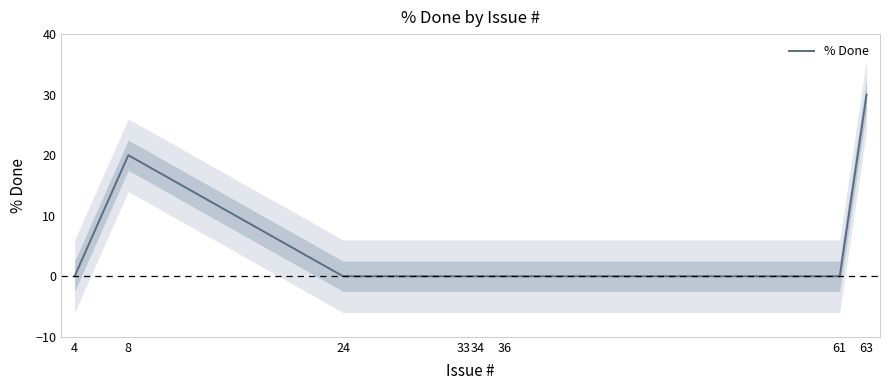

At which category does the chart reach its minimum across all series?

4